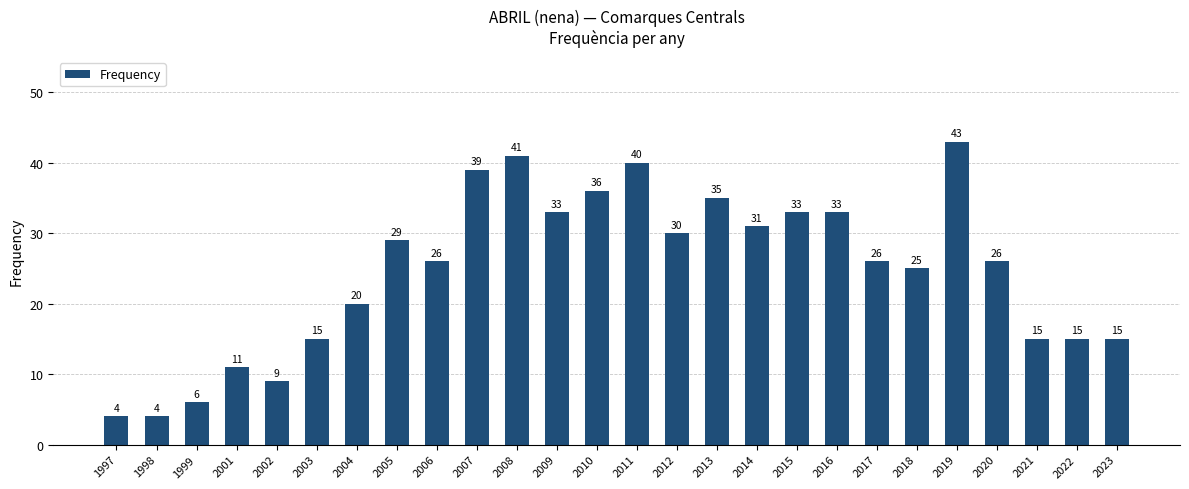

Approximately how many times larger is the value at 2012 compared to 2009?

0.9